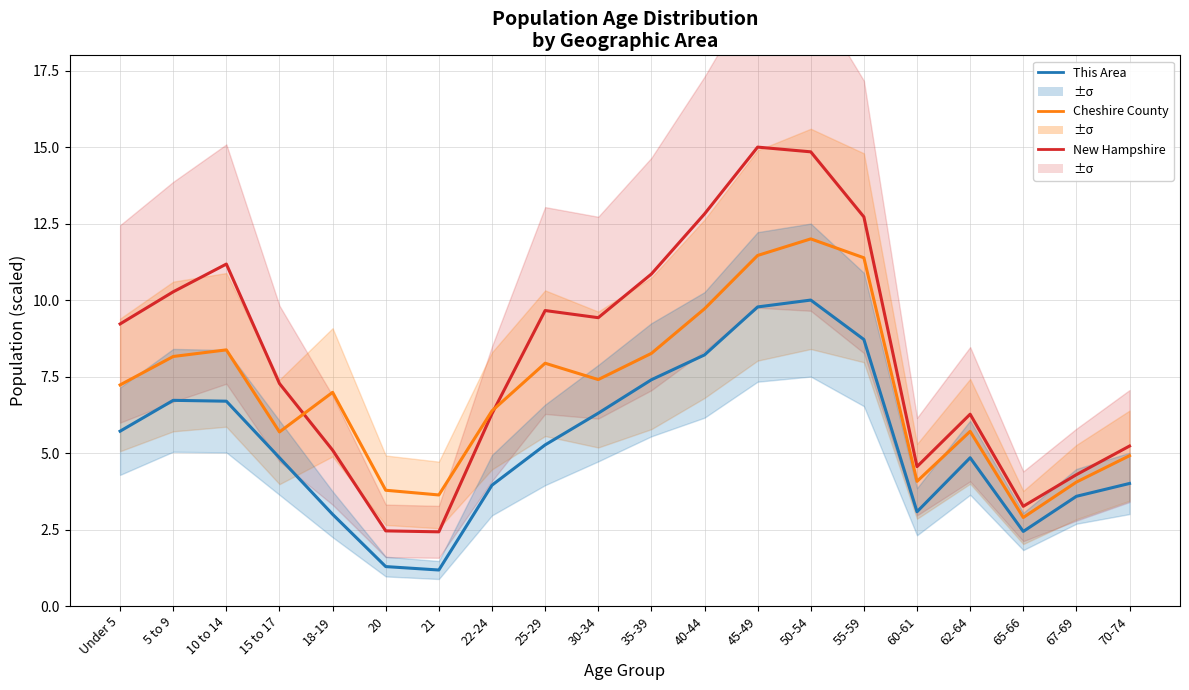

What is the difference between the highest and lowest values at 21?

2.5